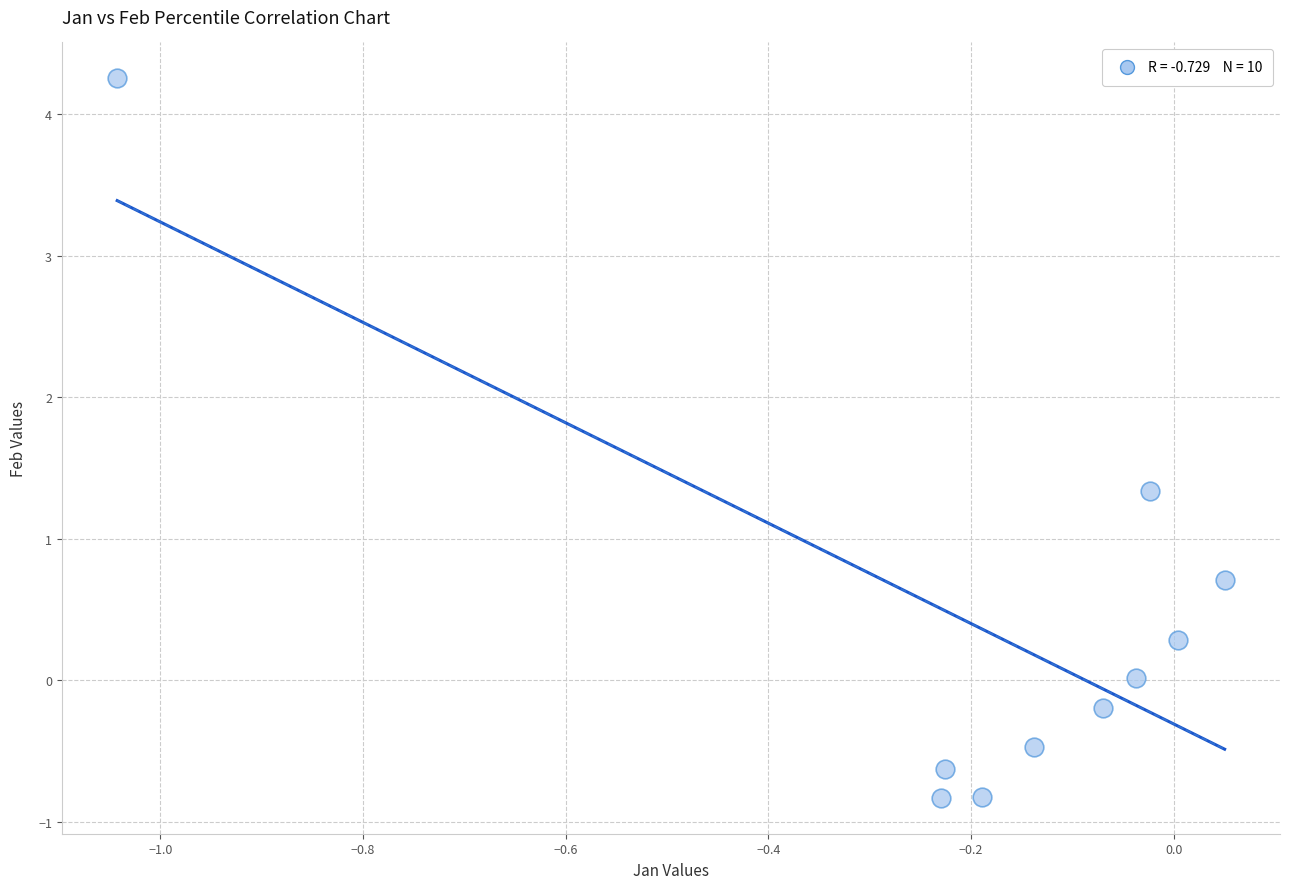

What is the range of X values (max minus min)?

1.1